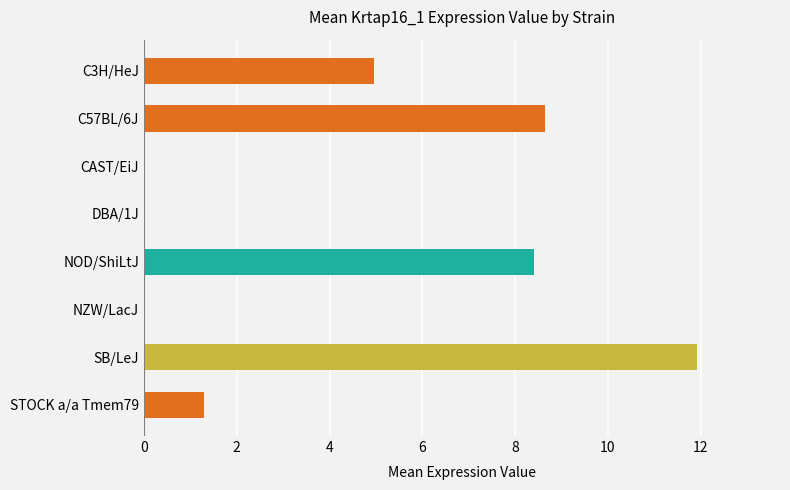

What is the greatest value displayed?

11.9